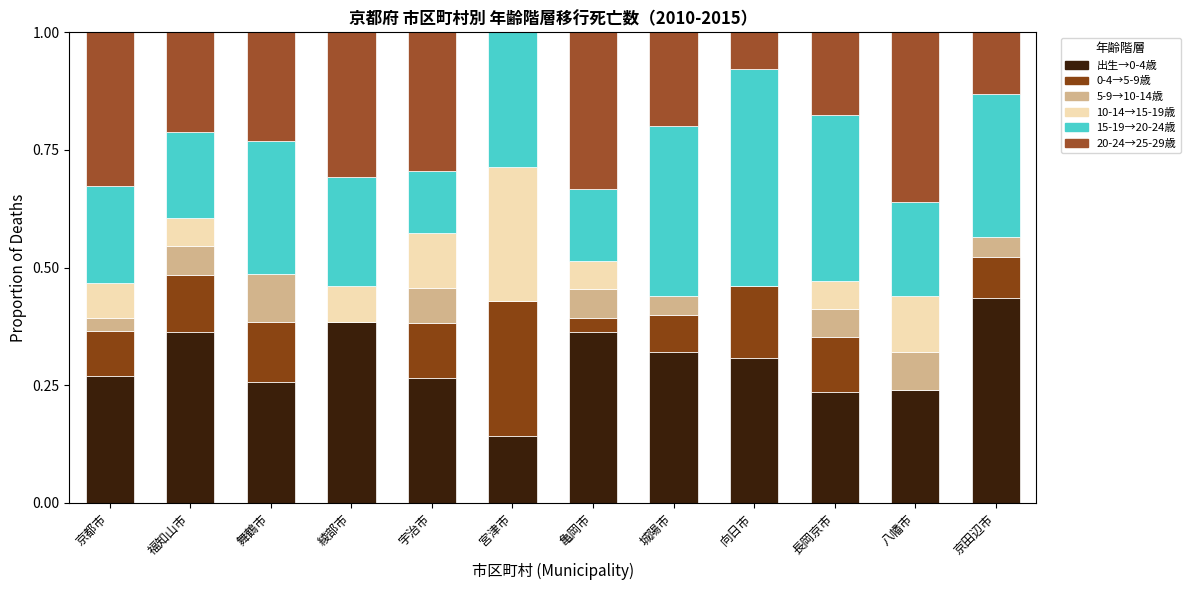

Which series has the widest spread of values?

20-24→25-29歳